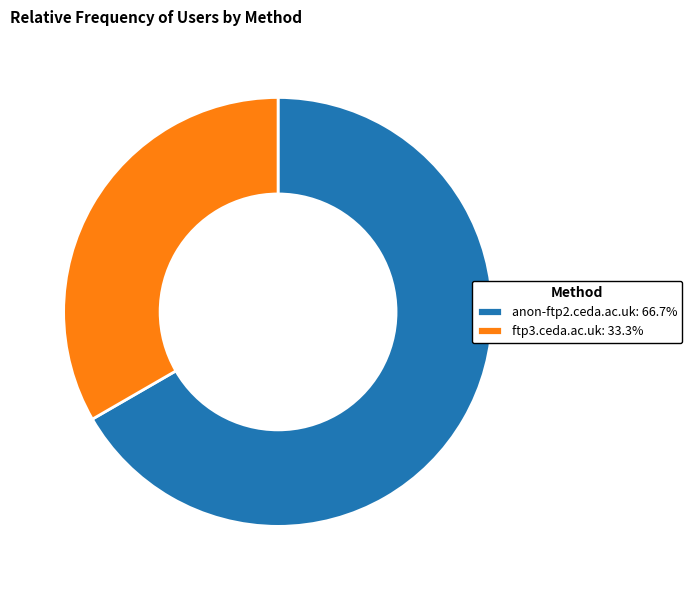

Is the sum of anon-ftp2.ceda.ac.uk: 66.7% and ftp3.ceda.ac.uk: 33.3% greater than half?

Yes